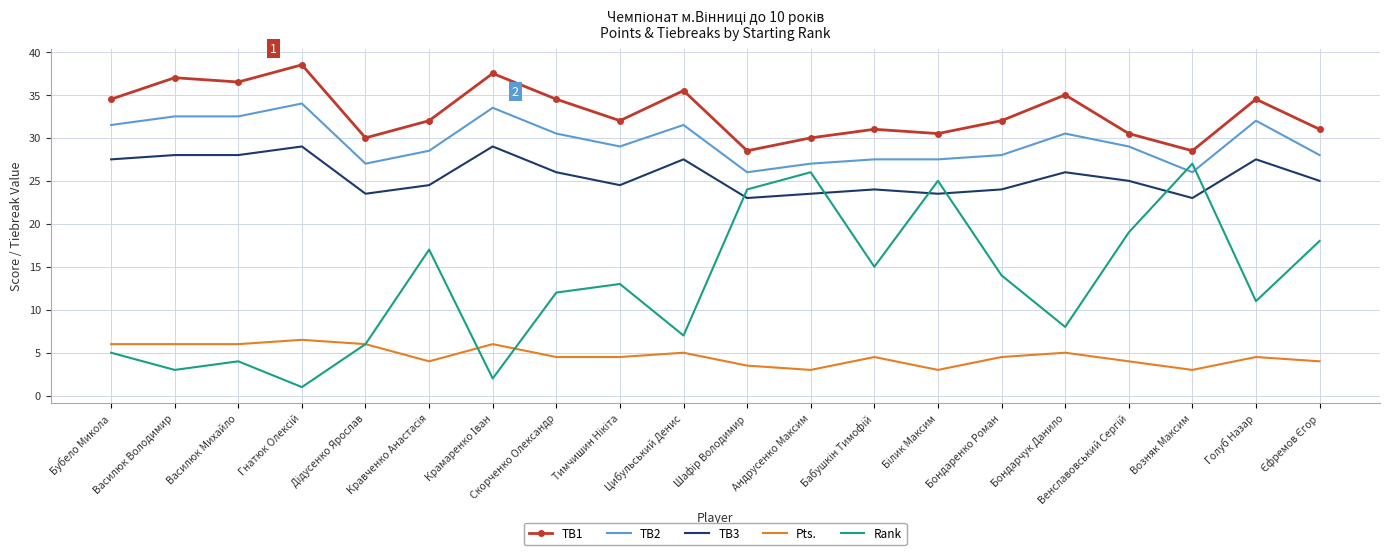

What position from the right is Бондарчук Данило?

5